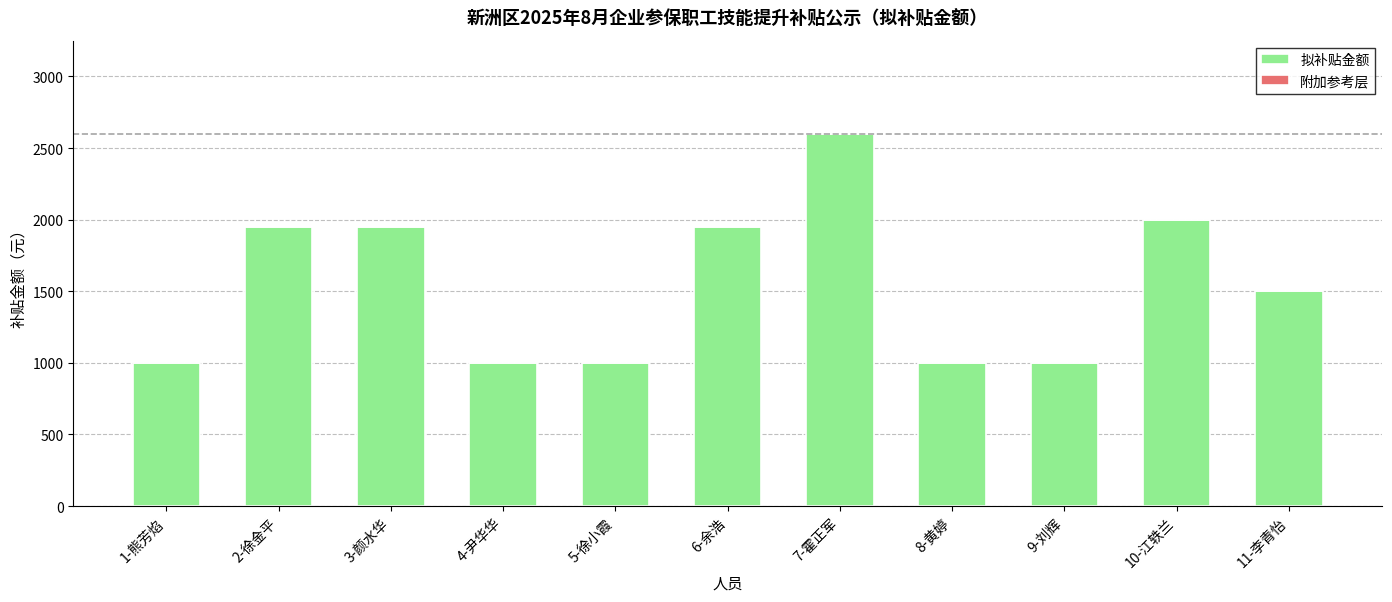

Are the bars horizontal?

No